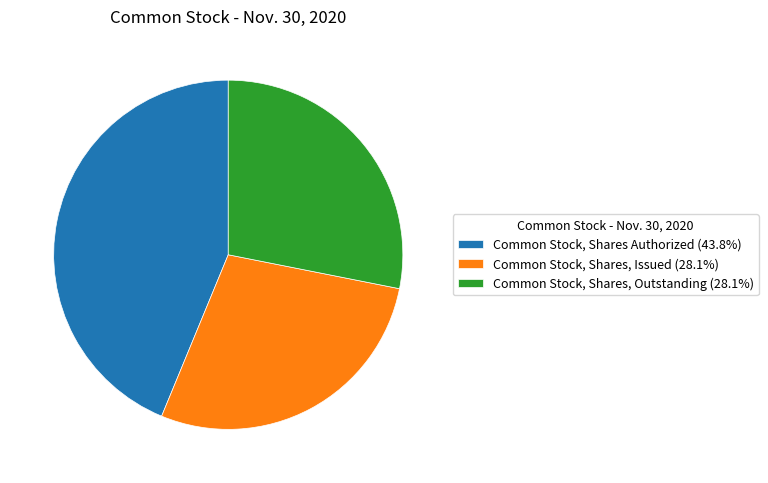

Does any single category account for the majority?

No